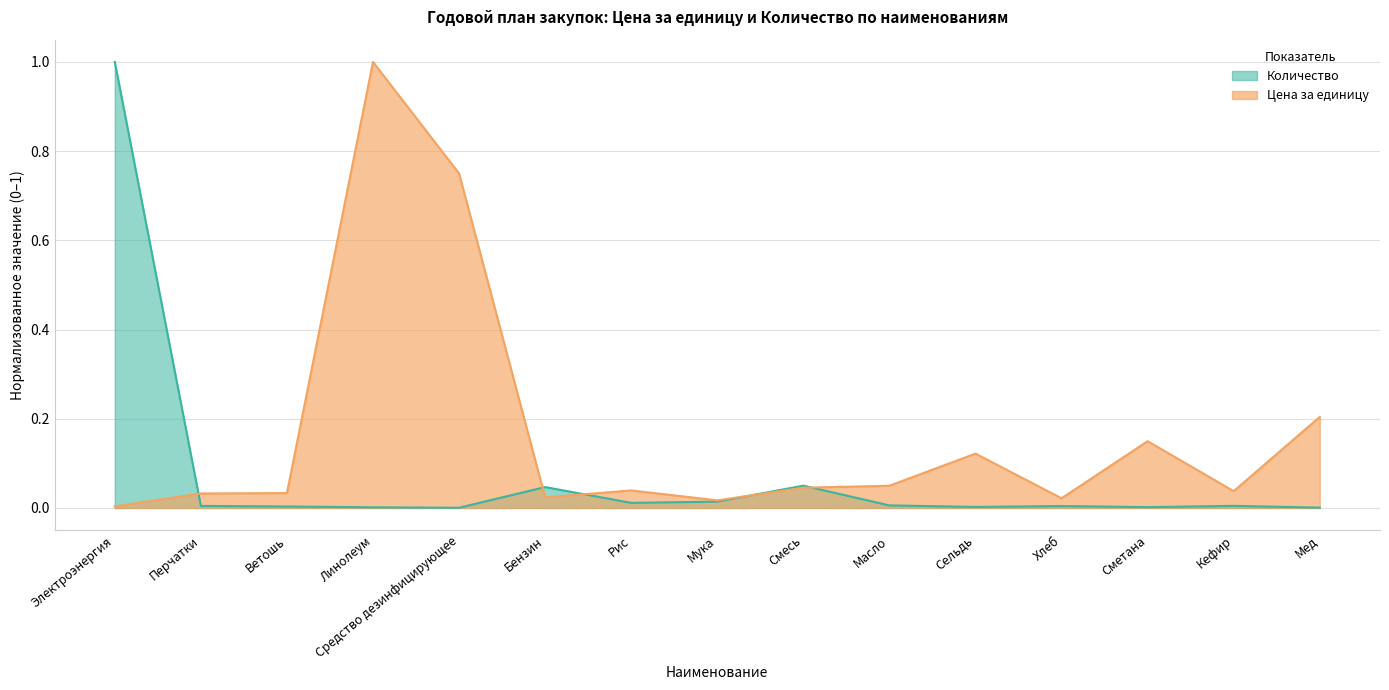

At which label is Цена за единицу closest to 0?

Электроэнергия